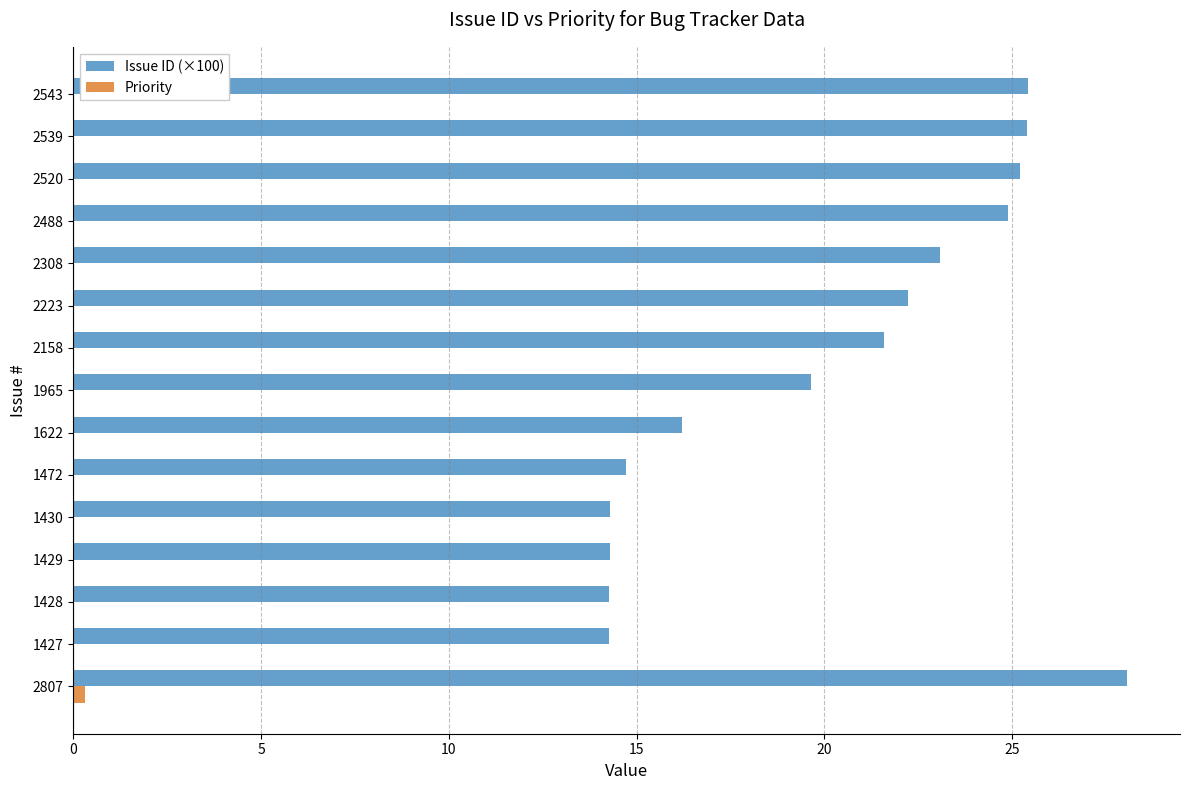

Is it true that Priority equals 0.0 at 2543?

True